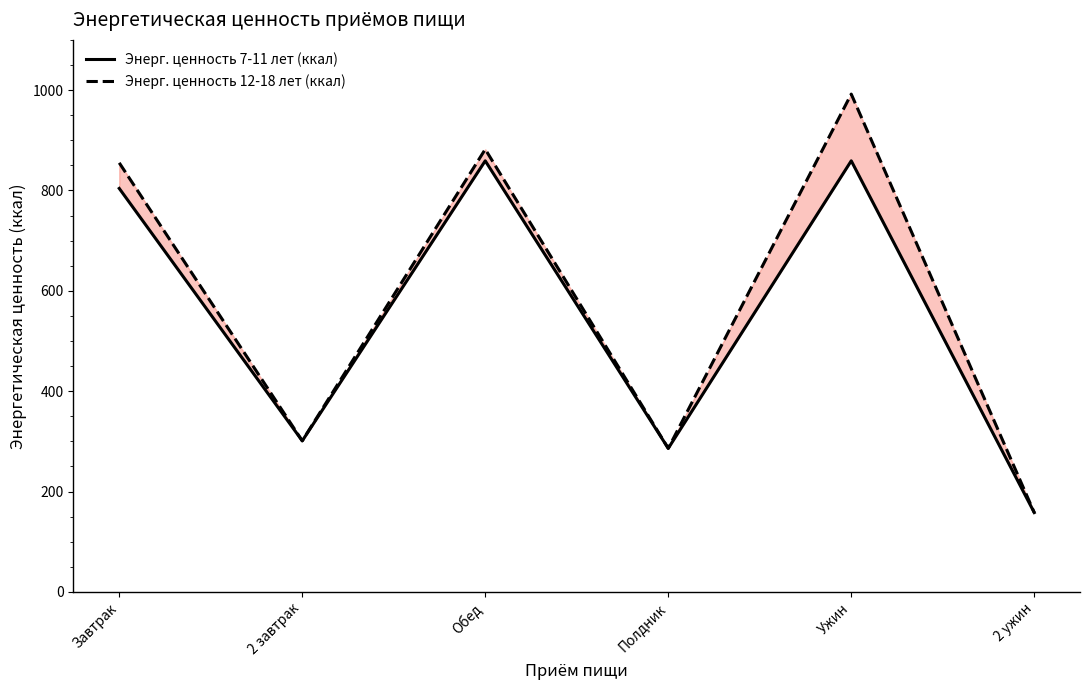

True or false: Энерг. ценность 12-18 лет (ккал) and Энерг. ценность 7-11 лет (ккал) intersect in this chart.

False